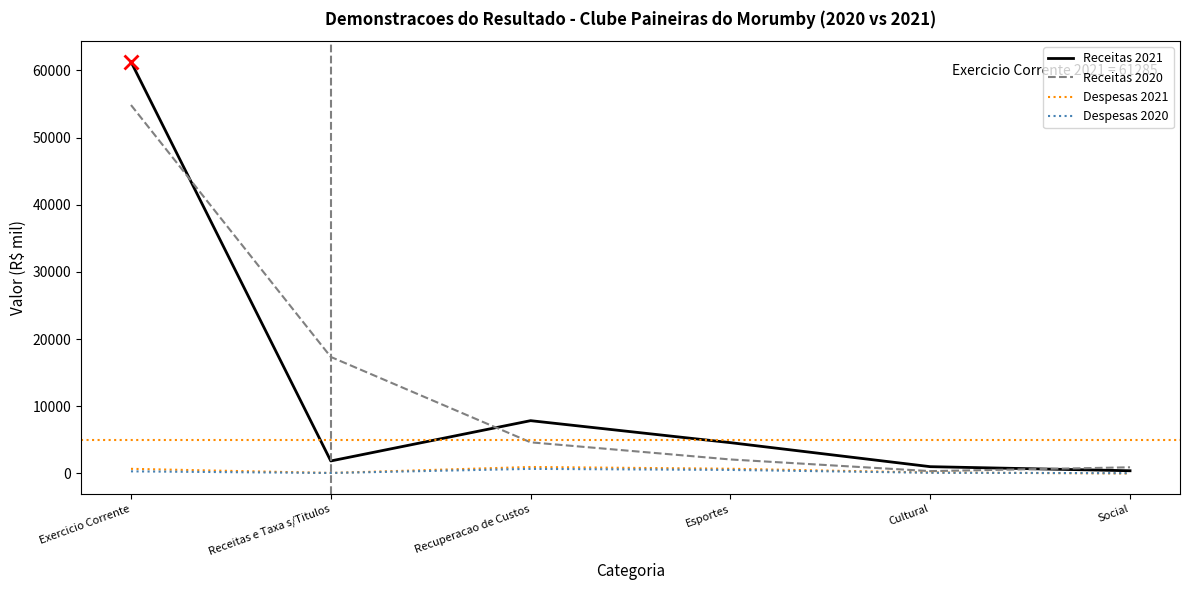

Which series has the largest range (max minus min)?

Receitas 2021